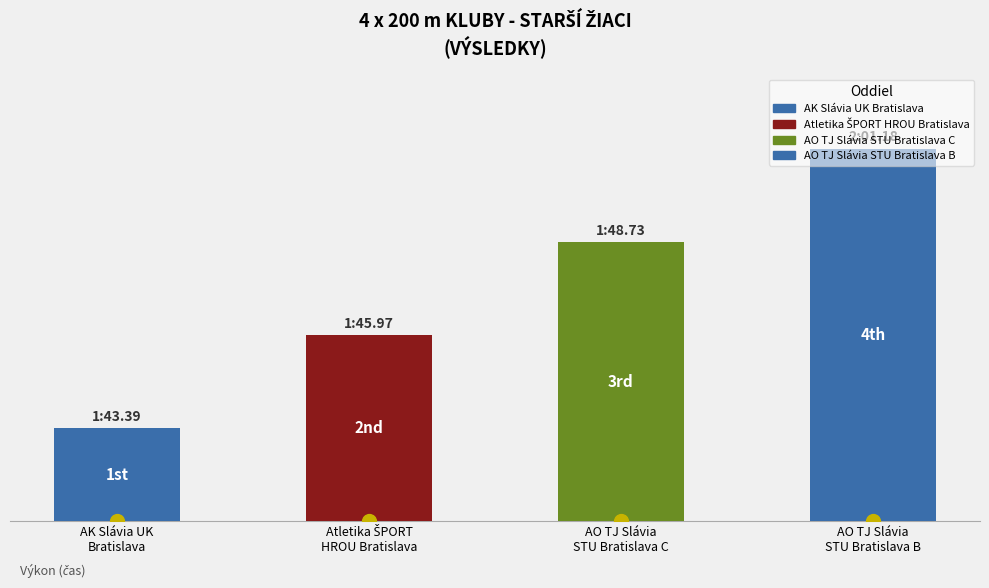

List the labels in order of value, largest first.

AO TJ Slávia
STU Bratislava B, AO TJ Slávia
STU Bratislava C, Atletika ŠPORT
HROU Bratislava, AK Slávia UK
Bratislava